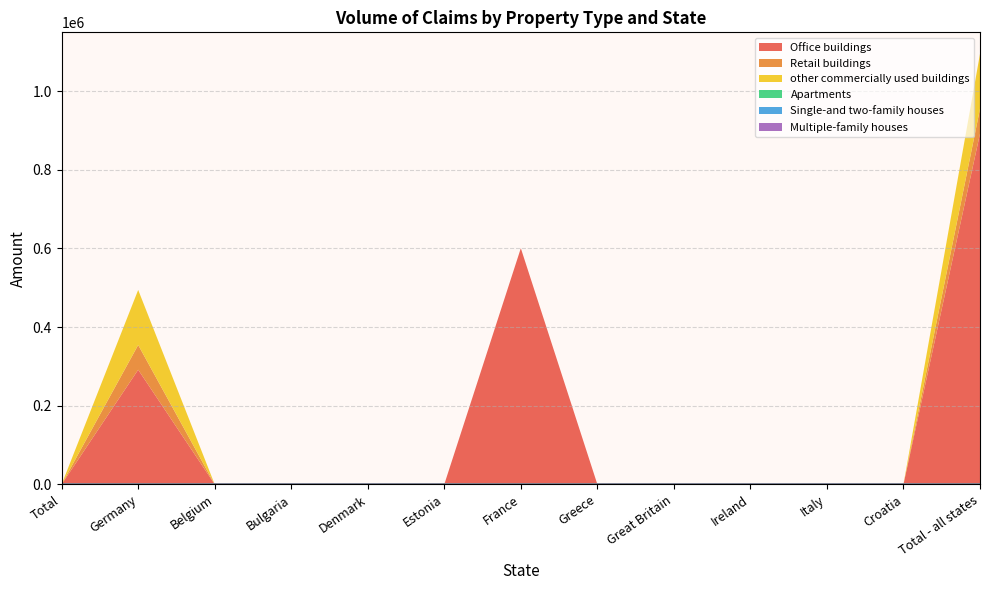

Which category has the lowest value across all series?

Total